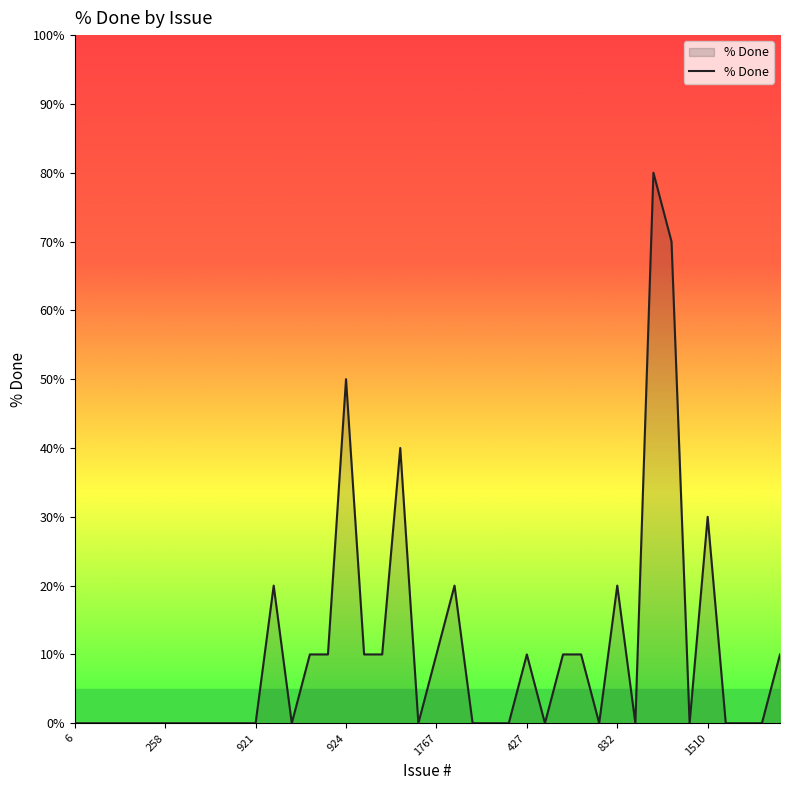

What is the difference between the maximum and minimum values?

80